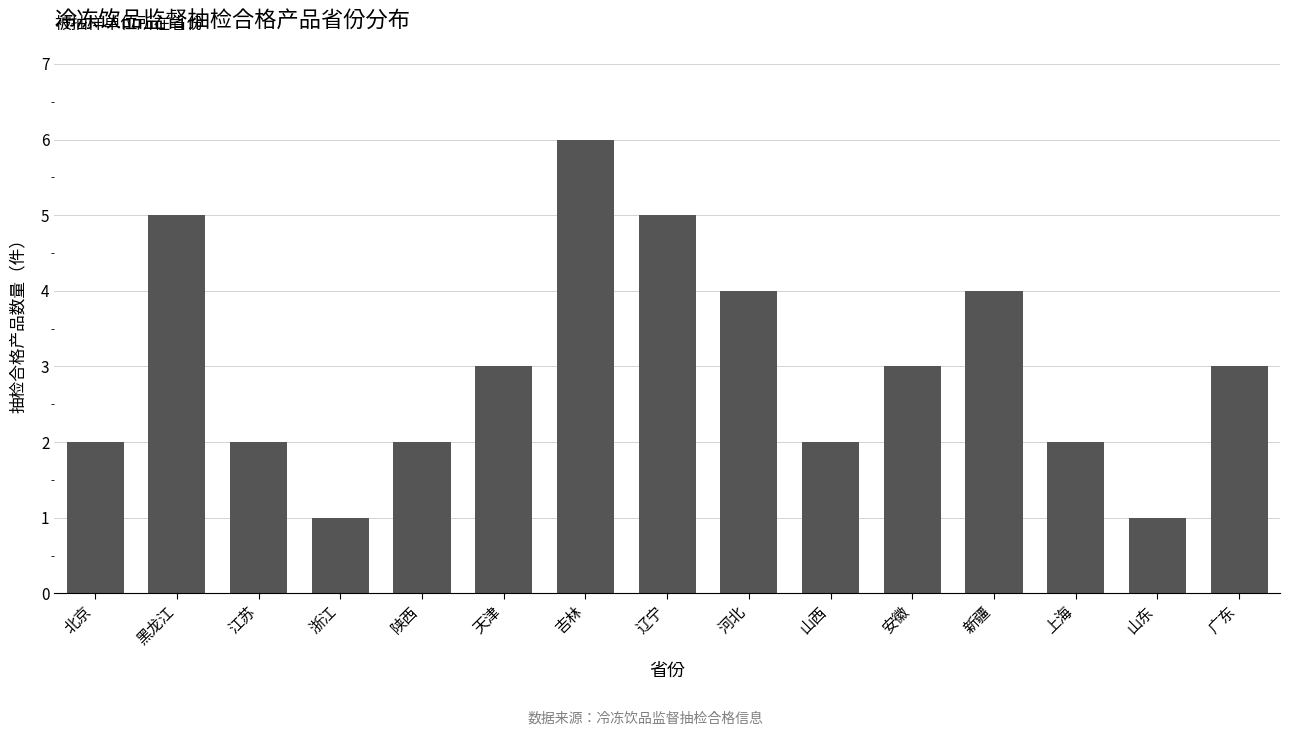

Reading left to right, what are all the values shown in this chart?

2	5	2	1	2	3	6	5	4	2	3	4	2	1	3